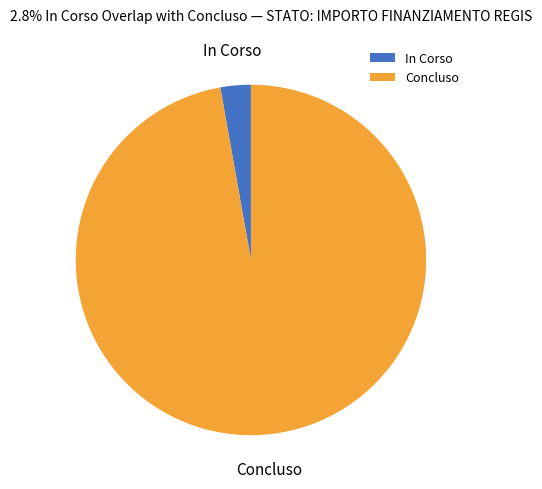

Do Concluso and In Corso together represent more than half of the pie?

Yes